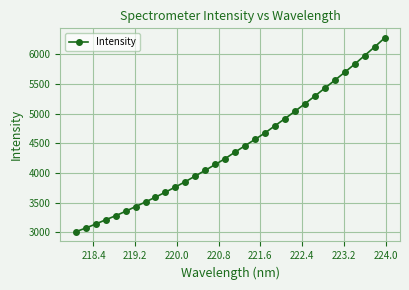

What is the average value?

4419.1